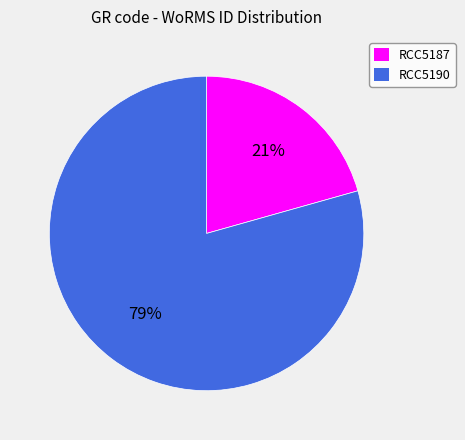

Between RCC5187 and RCC5190, which is larger?

RCC5190